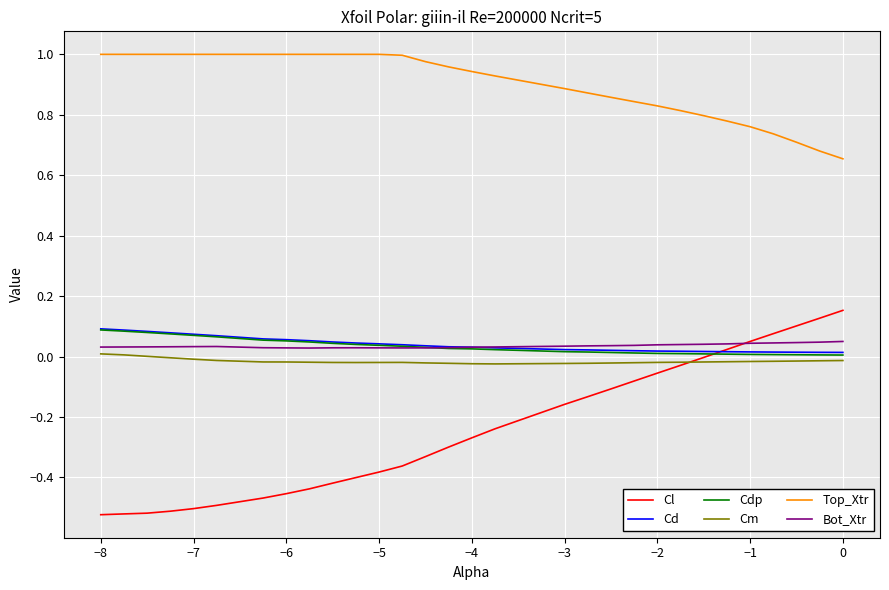

Which series has the widest spread of values?

Cl